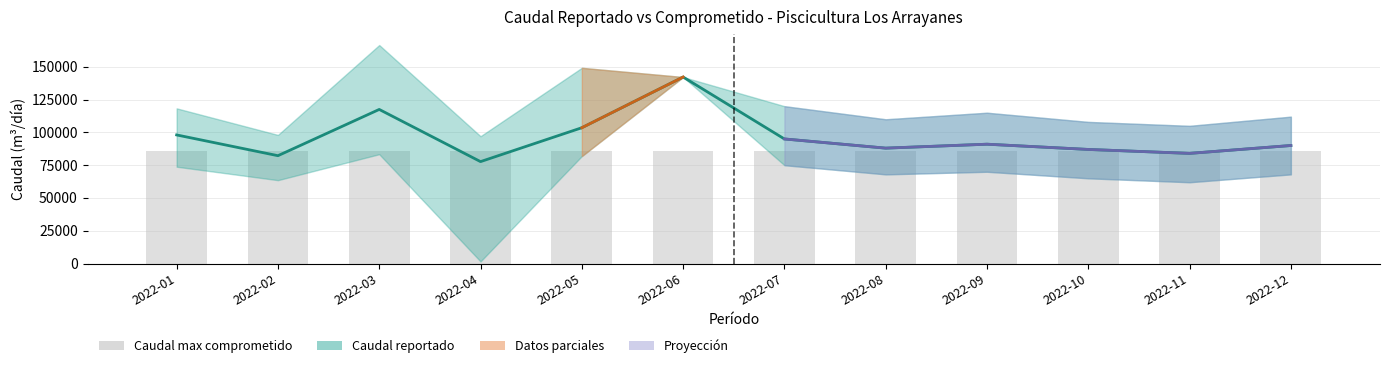

Reading right to left, transcribe all the data shown in this chart.

Caudal reportado (media): 2022-12=90000.0	2022-11=84000.0	2022-10=87000.0	2022-09=91000.0	2022-08=88000.0	2022-07=95000.0	2022-06=142220.2	2022-05=103553.3	2022-04=77719.5	2022-03=117503.8	2022-02=82238.0	2022-01=98069.8
Caudal max comprometido: 2022-12=85665.0	2022-11=85665.0	2022-10=85665.0	2022-09=85665.0	2022-08=85665.0	2022-07=85665.0	2022-06=85665.0	2022-05=85665.0	2022-04=85665.0	2022-03=85665.0	2022-02=85665.0	2022-01=85665.0